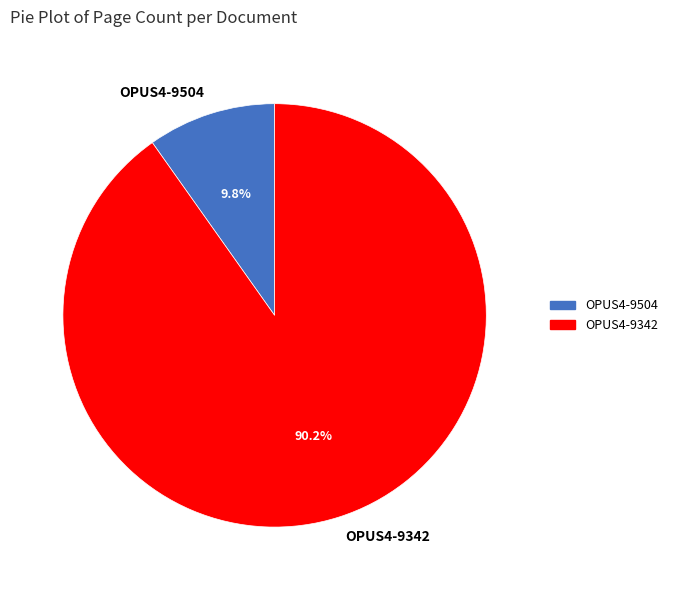

The OPUS4-9504 slice represents 1% of the pie. True or false?

False